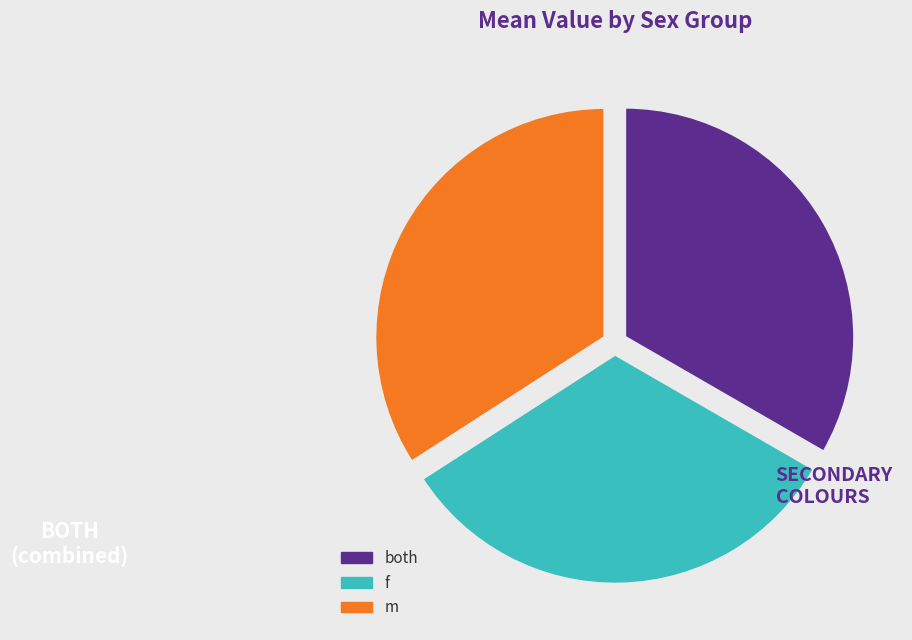

Approximately how many times larger is the value at both compared to m?

1.0